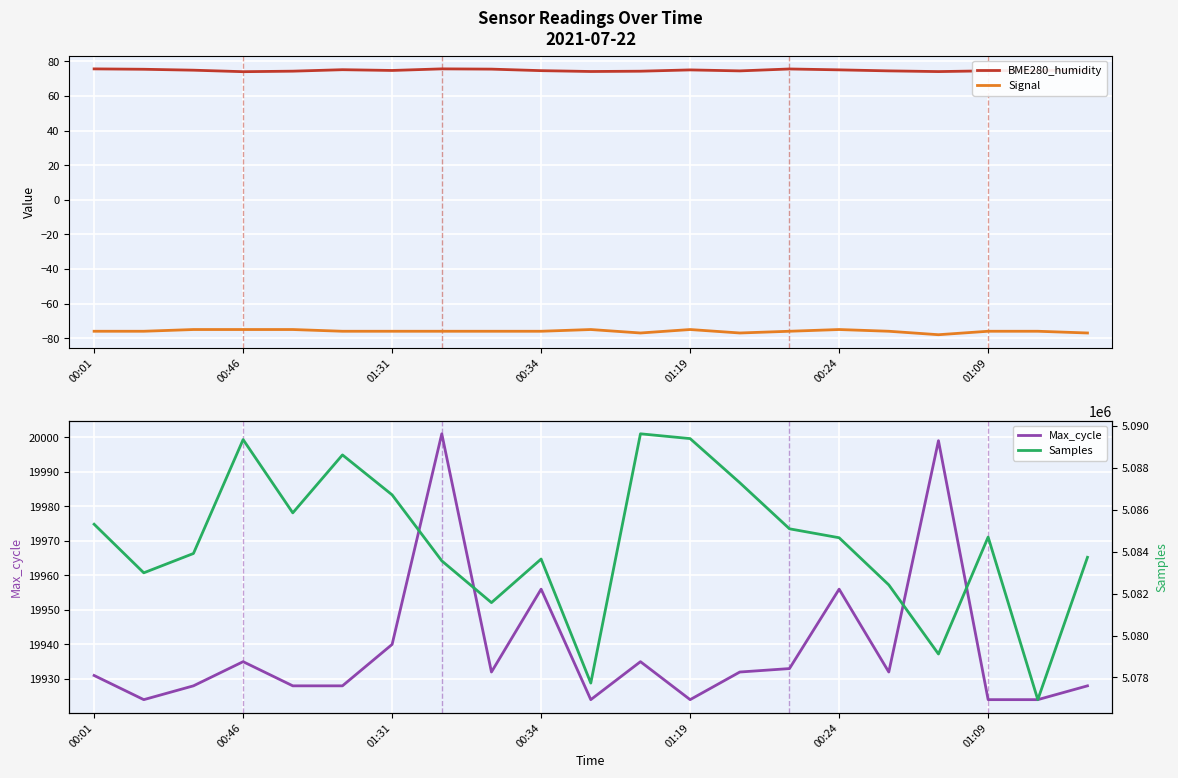

The Signal series shows -76.0 at 00:34. True or false?

True